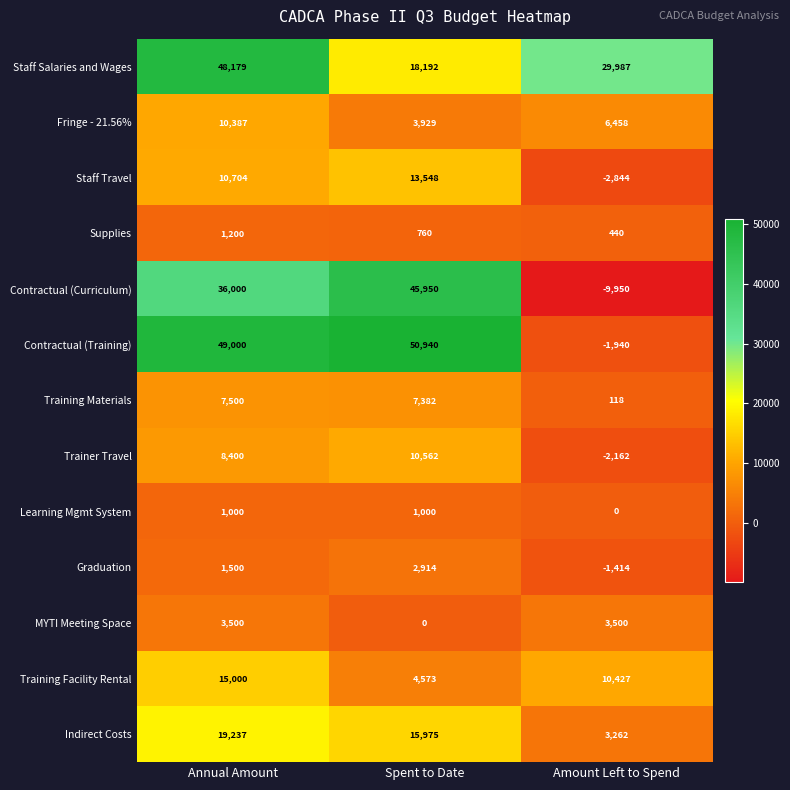

The Staff Salaries and Wages series shows 26185 at Spent to Date. True or false?

False